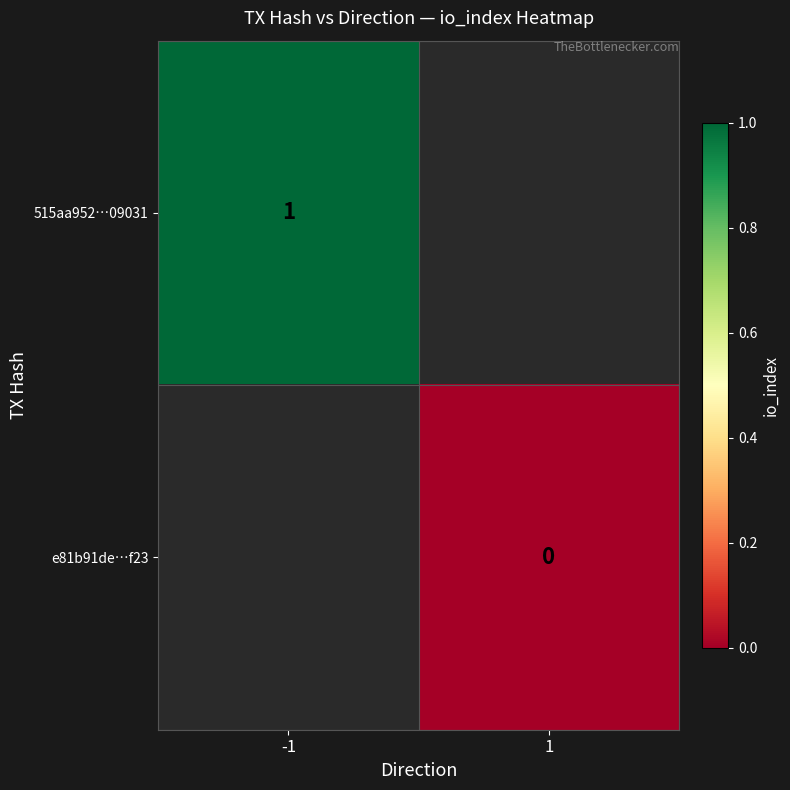

What is the smallest value displayed?

-999